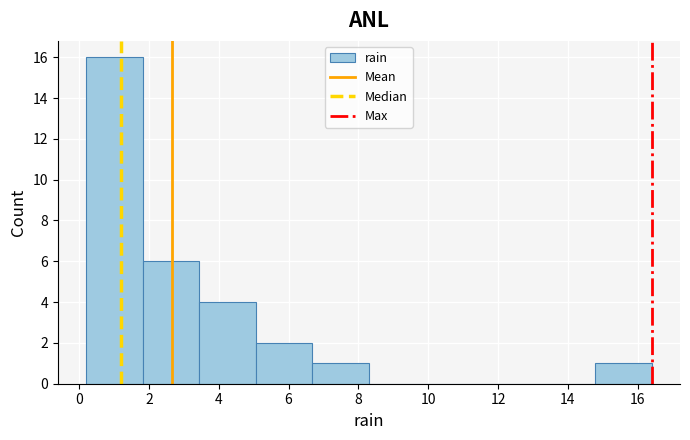

Reading left to right, list every bar in this chart as the range it spans on the x-axis followed by its height. Neither the bar edges nor the heights are printed on the chart, so give them approximately, as read against the axes.

0.20 to 1.82: 16
1.82 to 3.44: 6
3.44 to 5.06: 4
5.06 to 6.68: 2
6.68 to 8.30: 1
8.30 to 9.92: 0
9.92 to 11.54: 0
11.54 to 13.16: 0
13.16 to 14.78: 0
14.78 to 16.40: 1